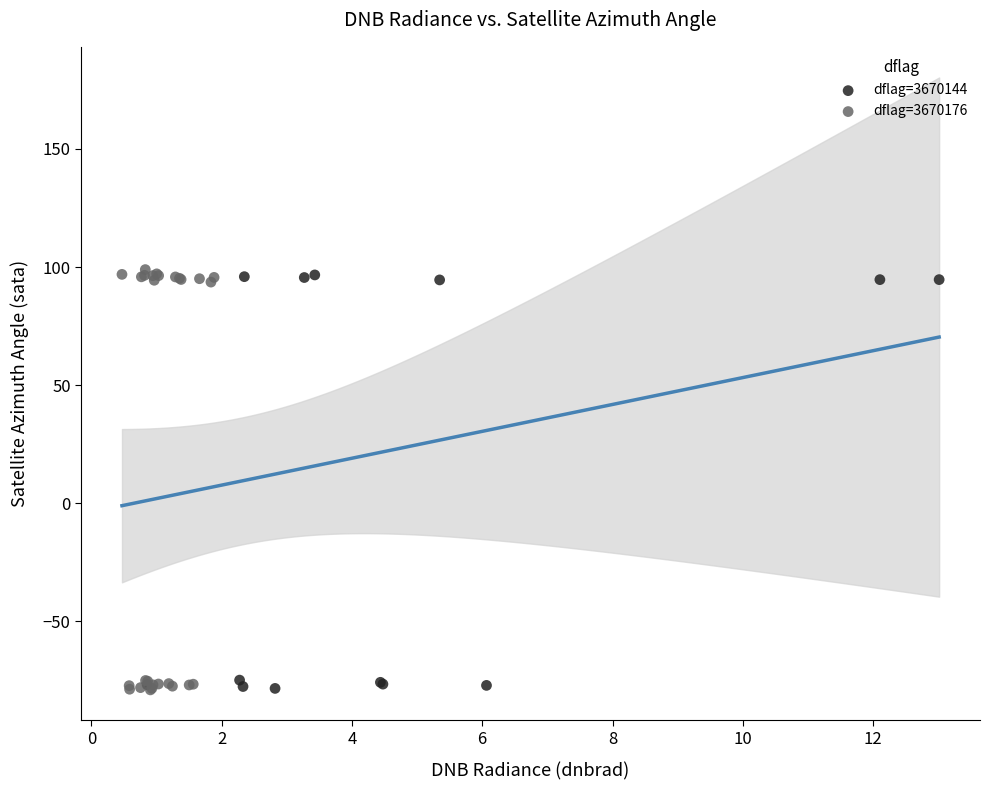

Which series has the widest spread of Y values?

dflag=3670176